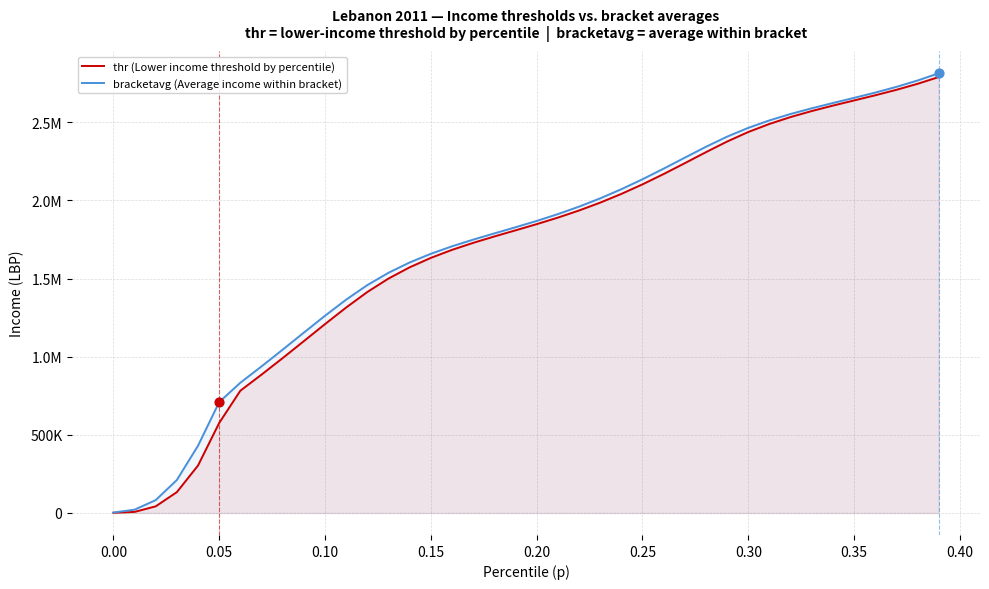

Which series reaches the minimum Y coordinate?

thr (Lower income threshold by percentile)